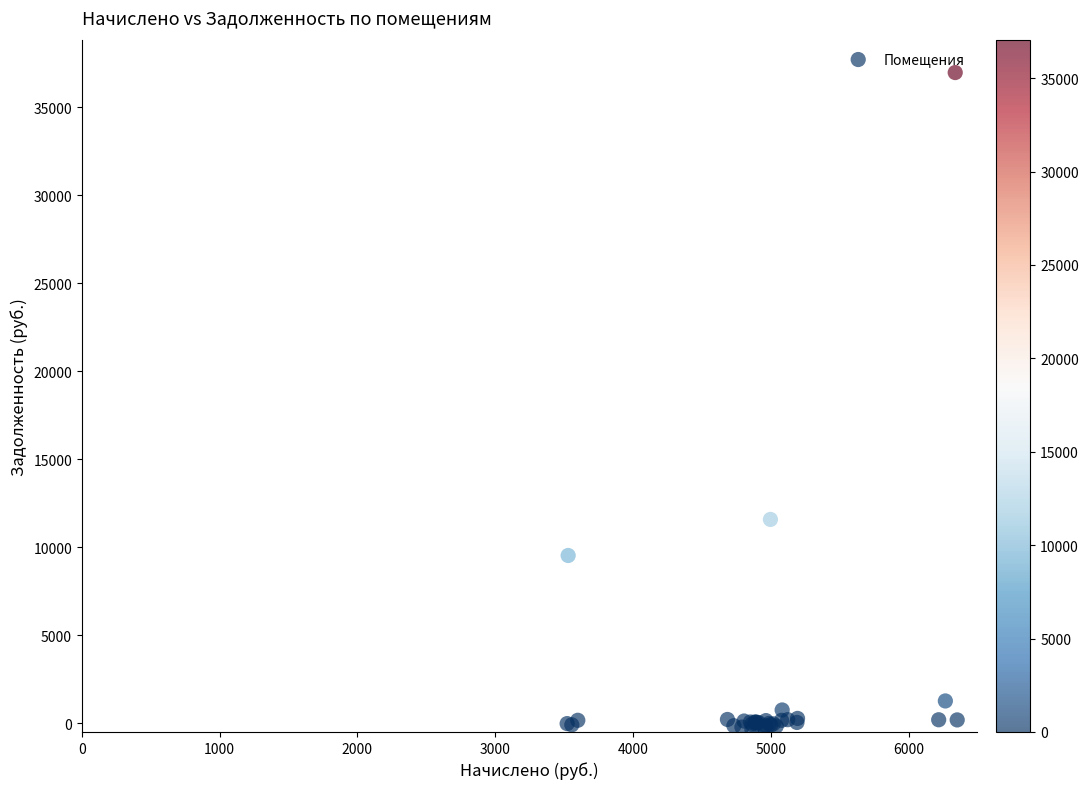

What Y value in the scatter plot is closest to 18294?

11581.4